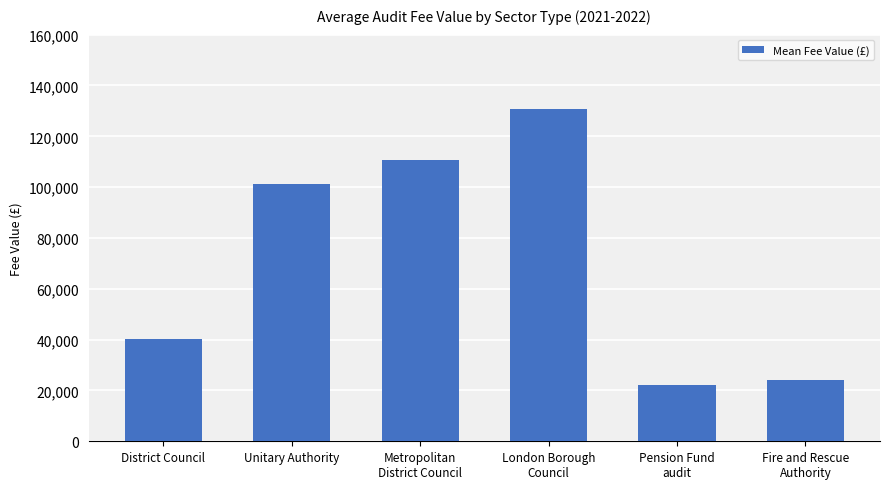

What is the sum of the values at Unitary Authority and Pension Fund
audit?

123531